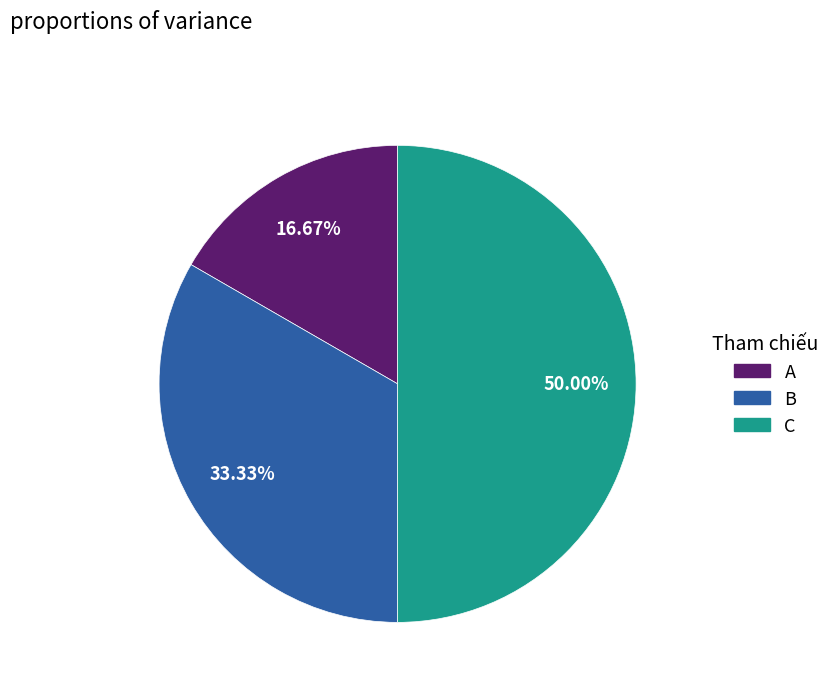

What portion of the pie excludes C?

50.0%